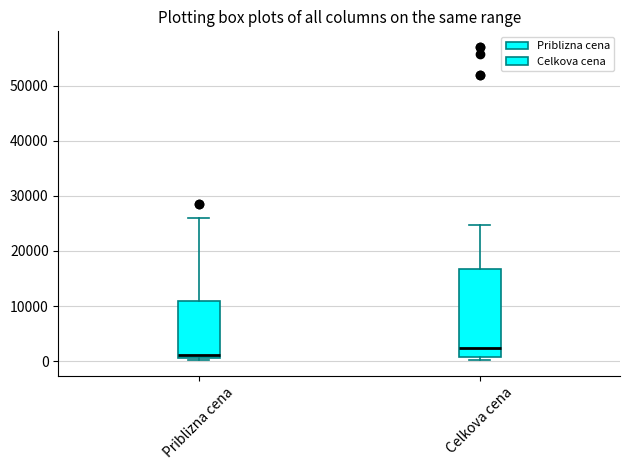

Reading left to right, read every box against the y-axis: the position of its median line, the range the box covers, and the ends of its whiskers. The values are not printed on the chart, so give them approximately, as read against the axis.

Priblizna cena: median 1000 (just above the box's lower edge), box 1000 to 11000, whiskers 0 to 26000
Celkova cena: median 2000, box 1000 to 17000, whiskers 0 to 25000